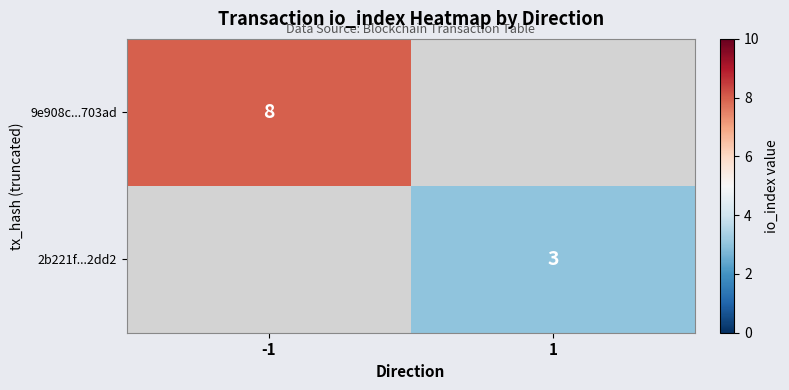

True or false: 2b221f...2dd2 has a value of 2 at 1.

False